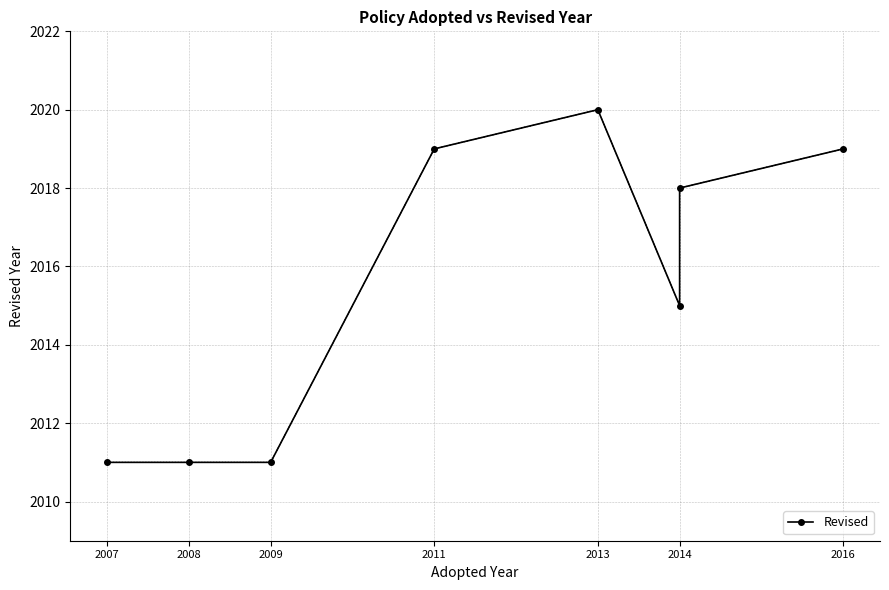

What is the label of the 7th point from the right?

2008